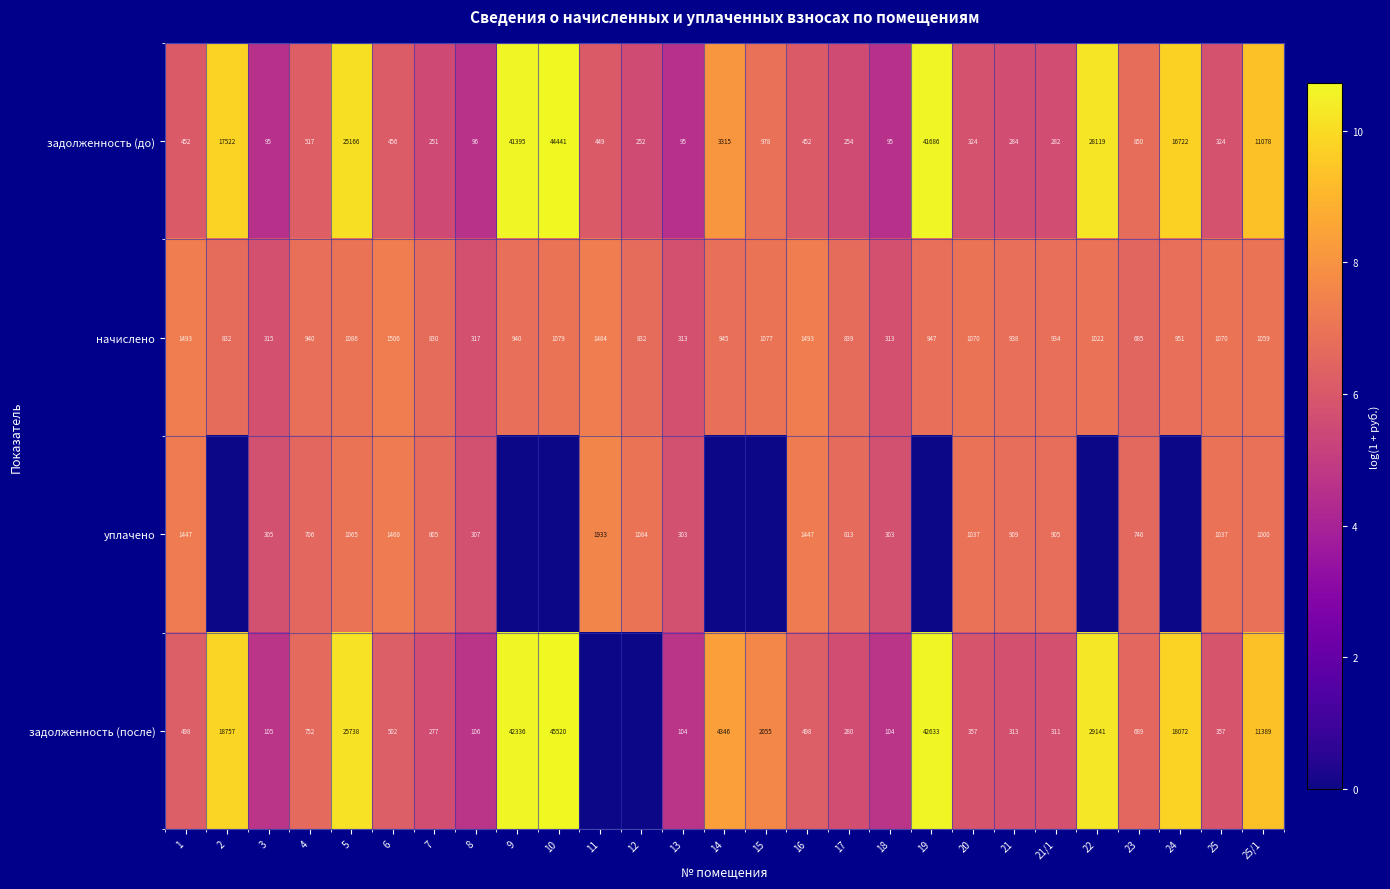

At how many categories does at least one series exceed 0?

27